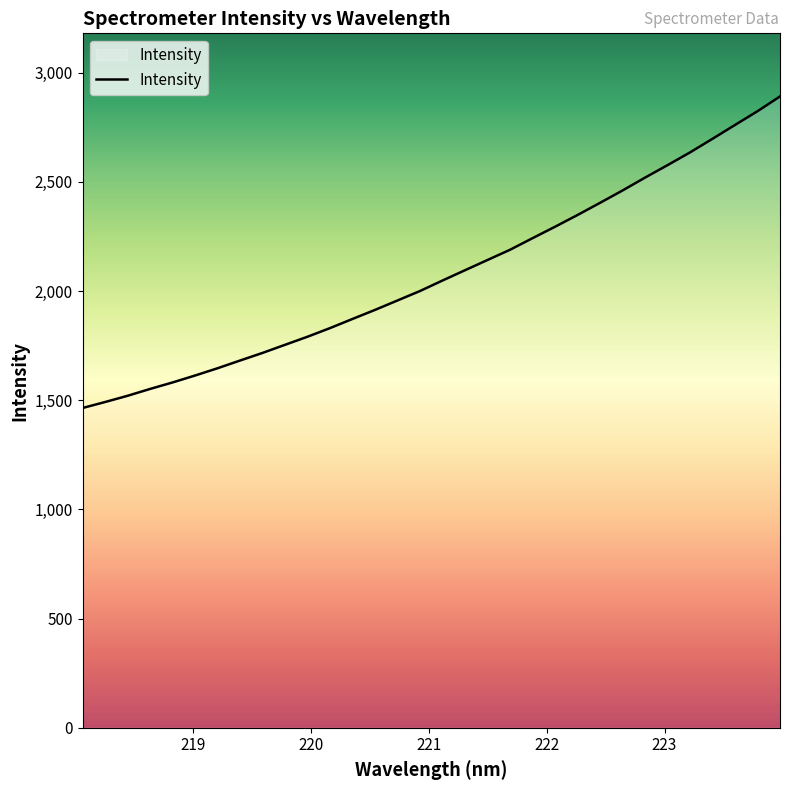

What is the minimum value shown in the chart?

1464.5